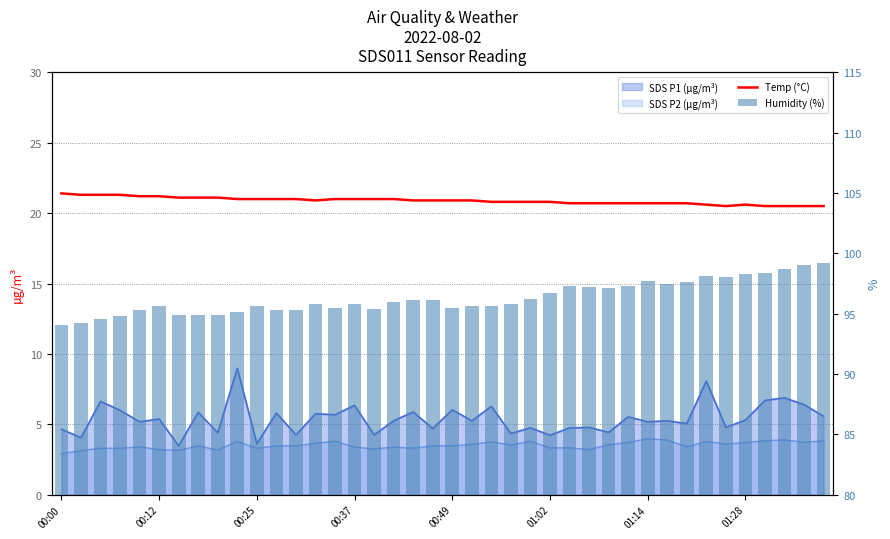

At which label is Humidity (%) closest to 96?

17